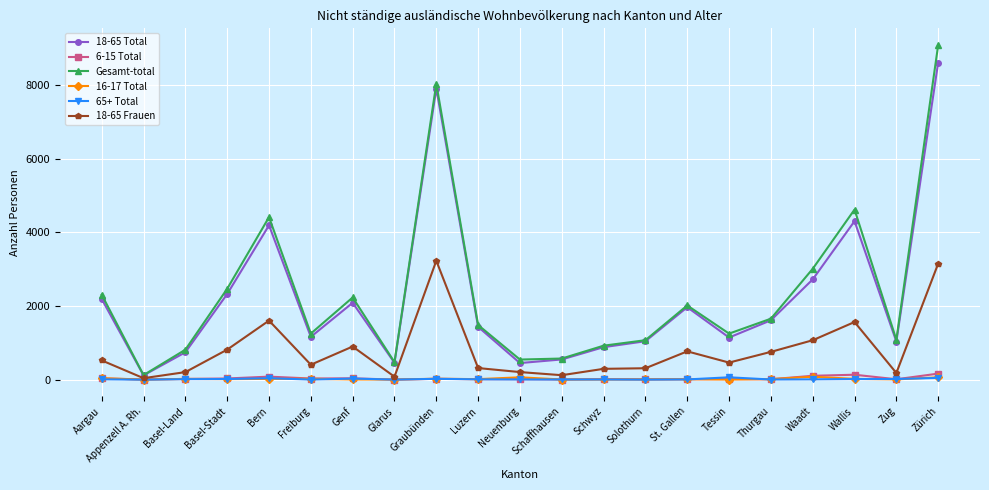

What is the average value of the 18-65 Total series?

2236